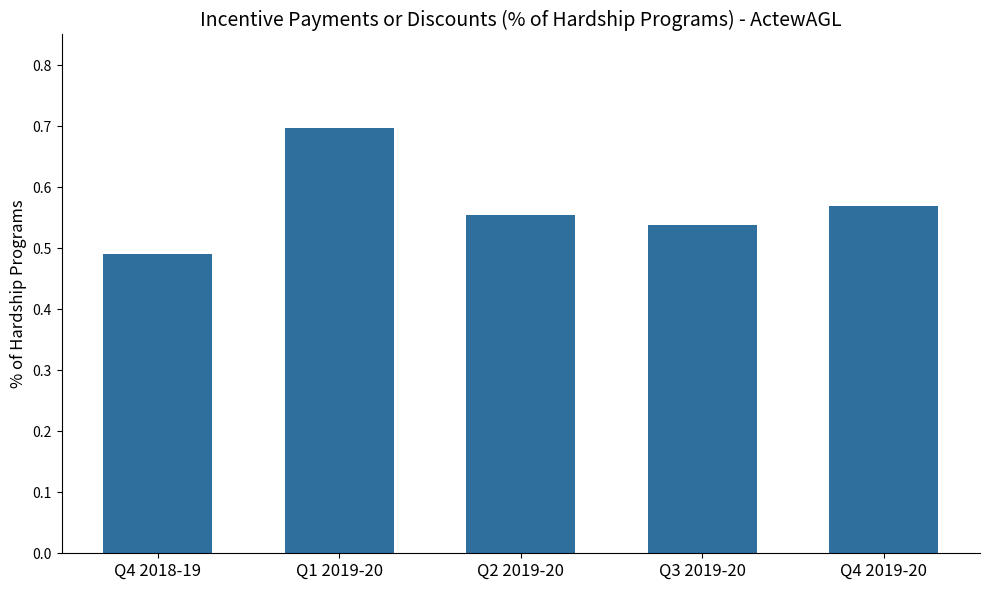

True or false: the data shows 0.7 at Q3 2019-20.

False